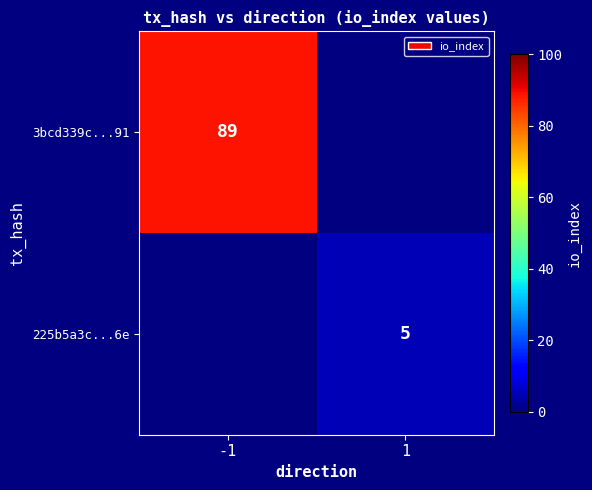

The 3bcd339c...91 series shows 89 at -1. True or false?

True